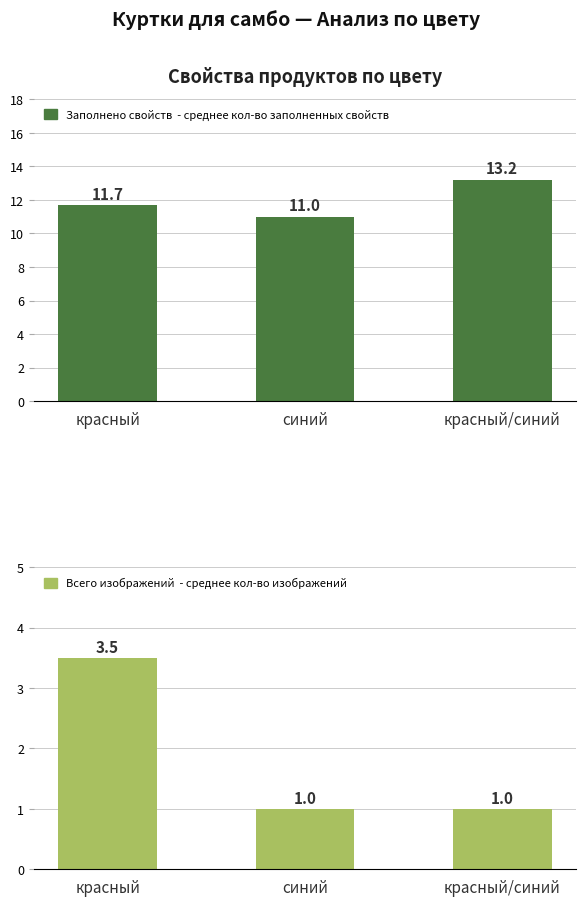

What is the greatest value displayed?

13.2